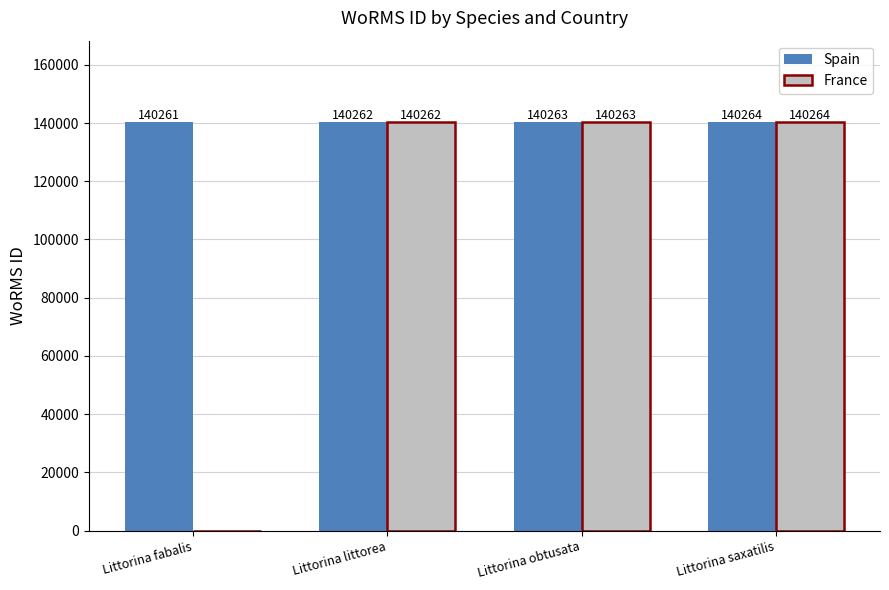

Between Littorina fabalis and Littorina obtusata, which series saw the biggest shift?

France